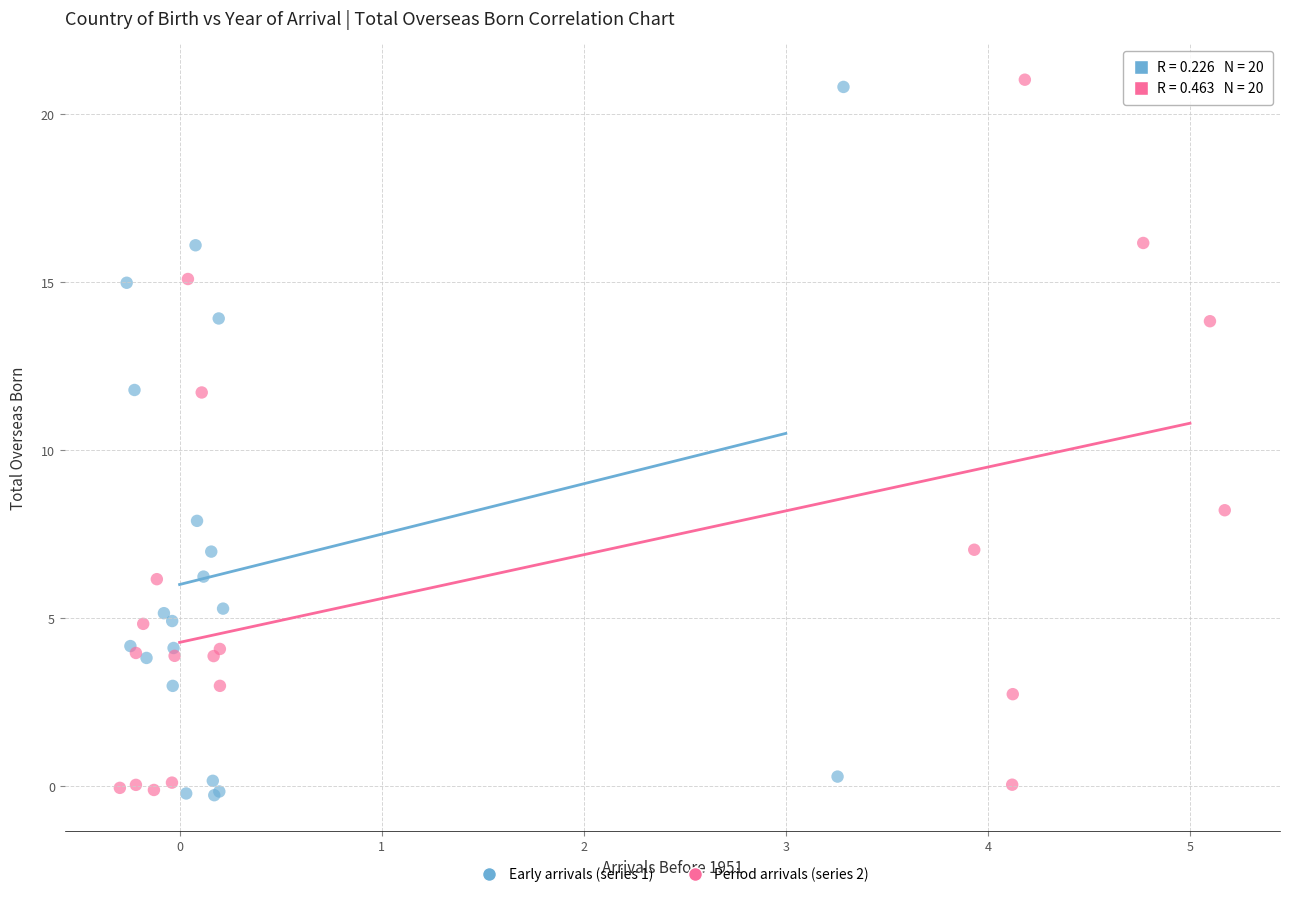

Which series reaches the maximum Y coordinate?

Period arrivals (series 2)